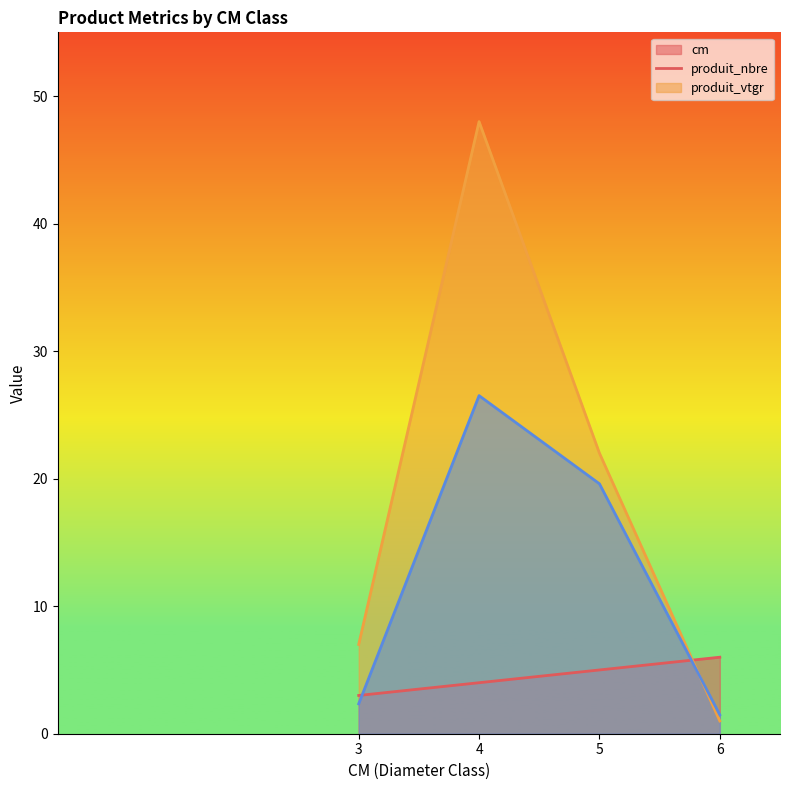

List the series in order of their overall mean, lowest first.

cm, produit_vtgr, produit_nbre